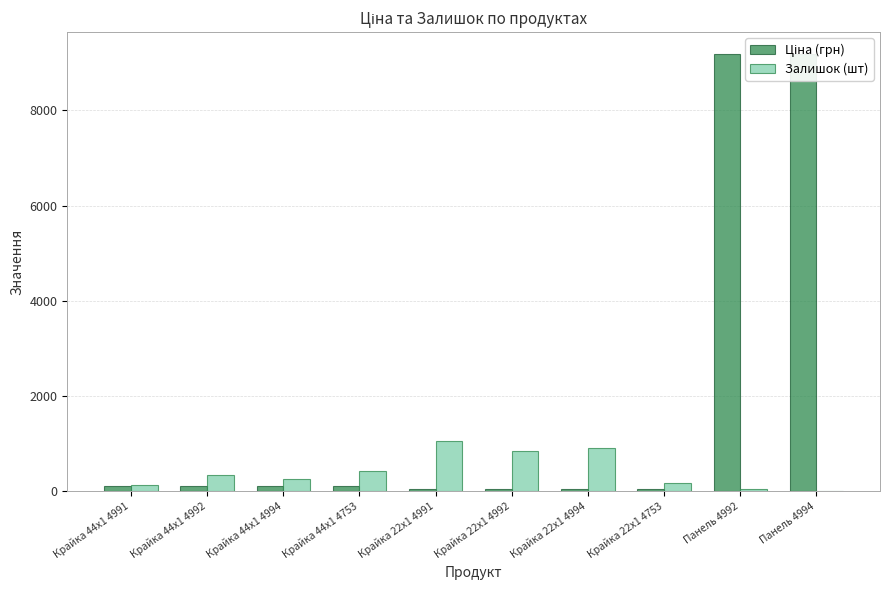

What is the minimum value shown in the chart?

16.0